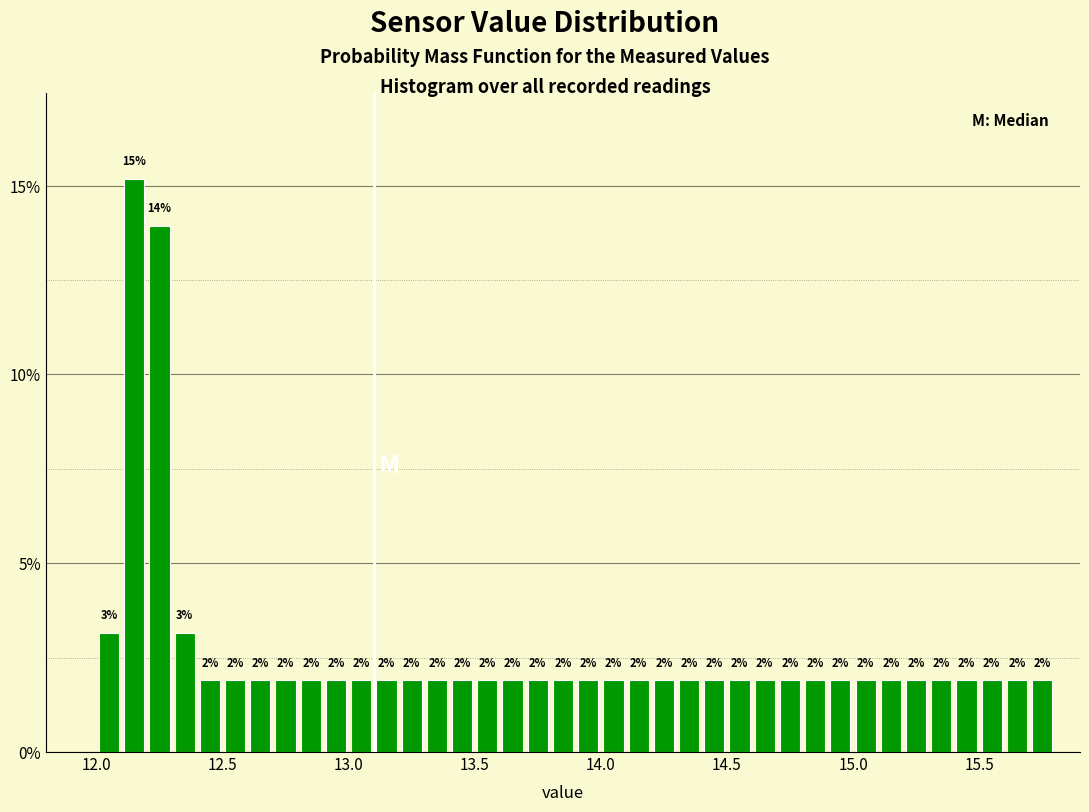

Read against the x-axis, roughly where is the centre of the tallest bar?

12.15